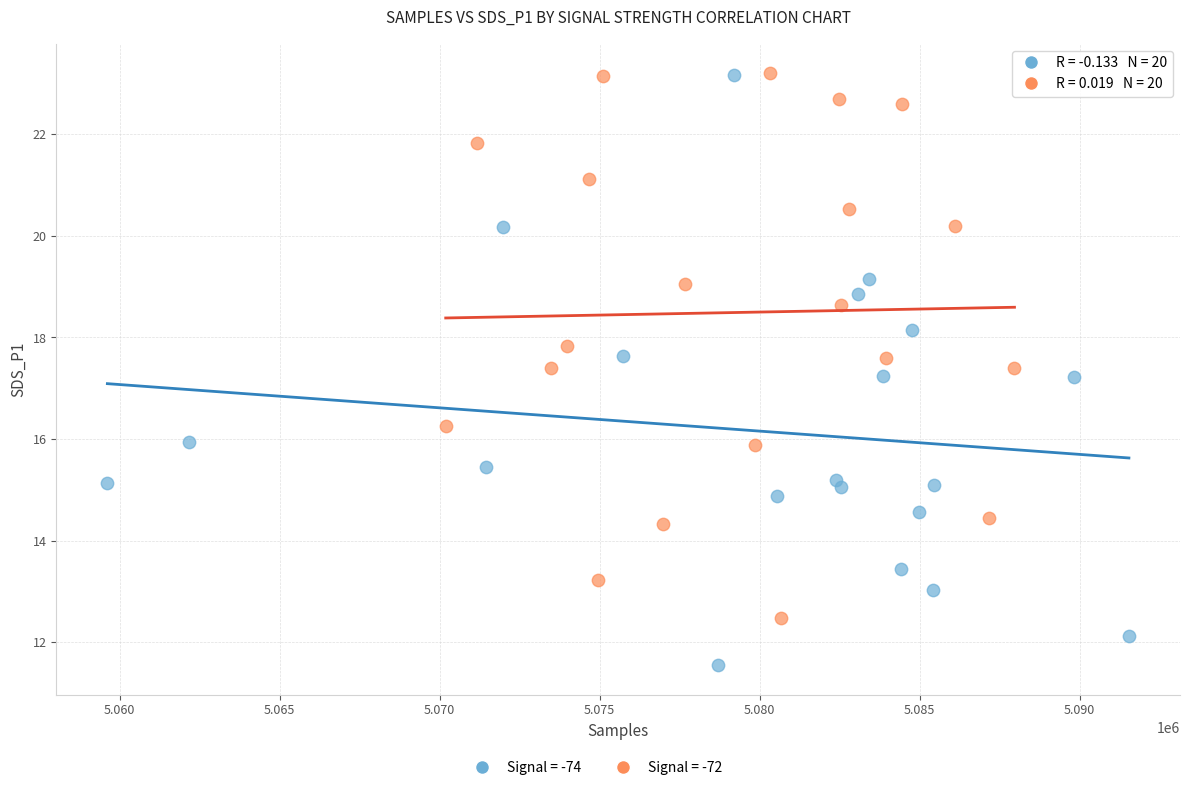

Which series contains the lowest Y value?

Signal = -74